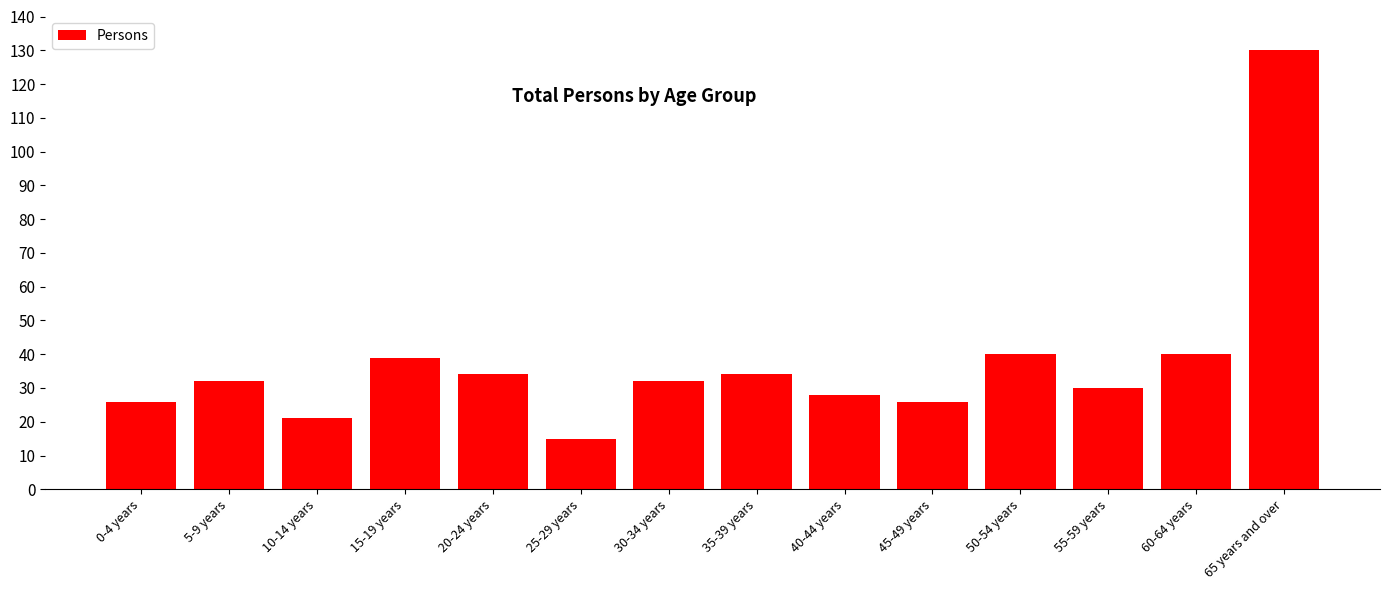

Reading left to right, list all the values displayed in this chart.

26	32	21	39	34	15	32	34	28	26	40	30	40	130